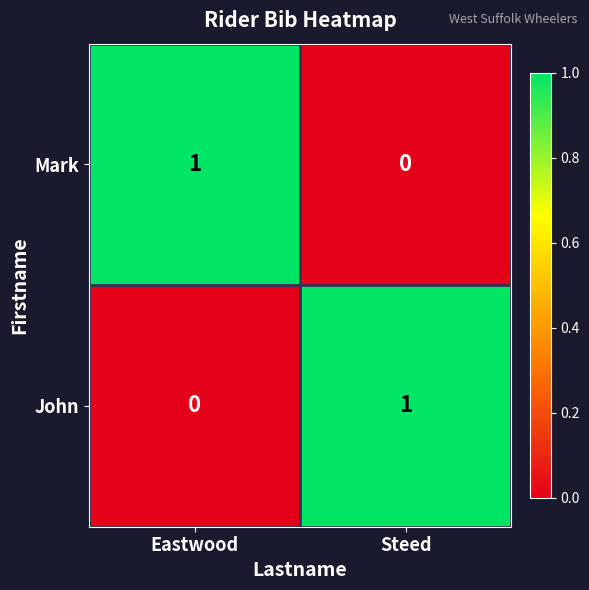

How many distinct data groups are displayed?

2